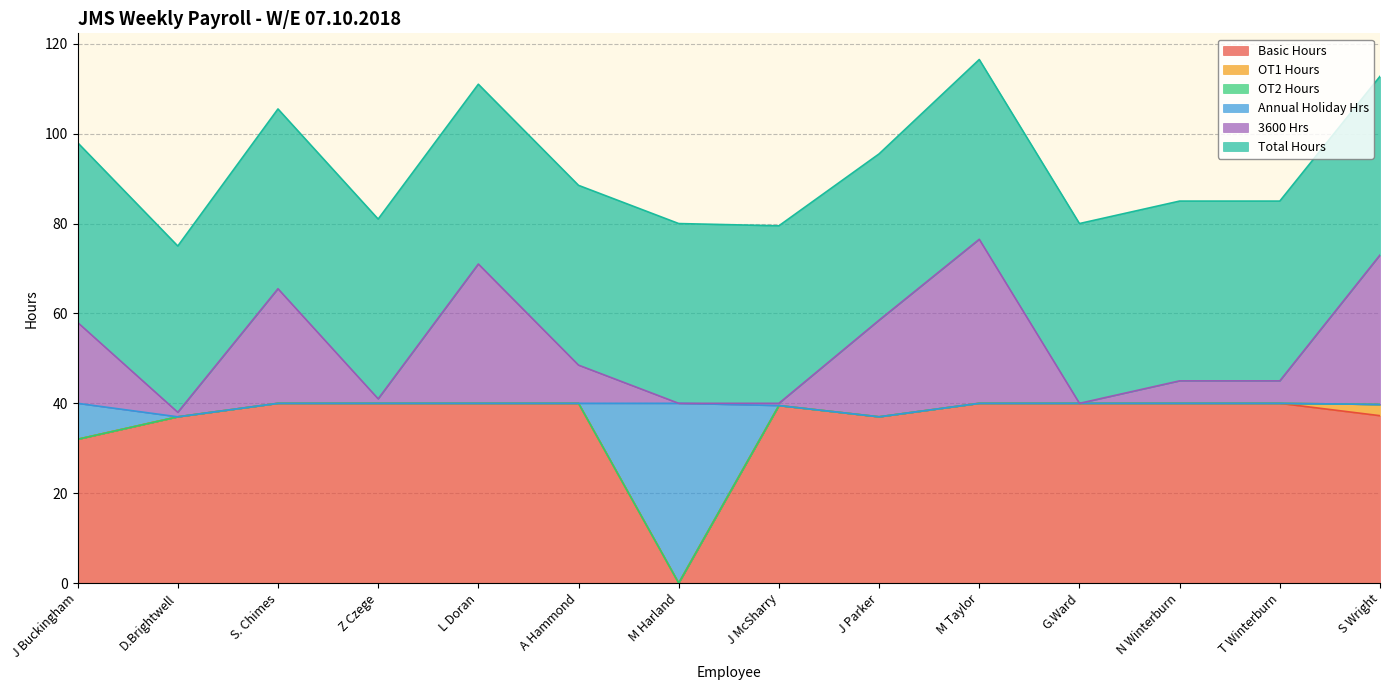

At which category does the chart reach its peak across all series?

M Taylor